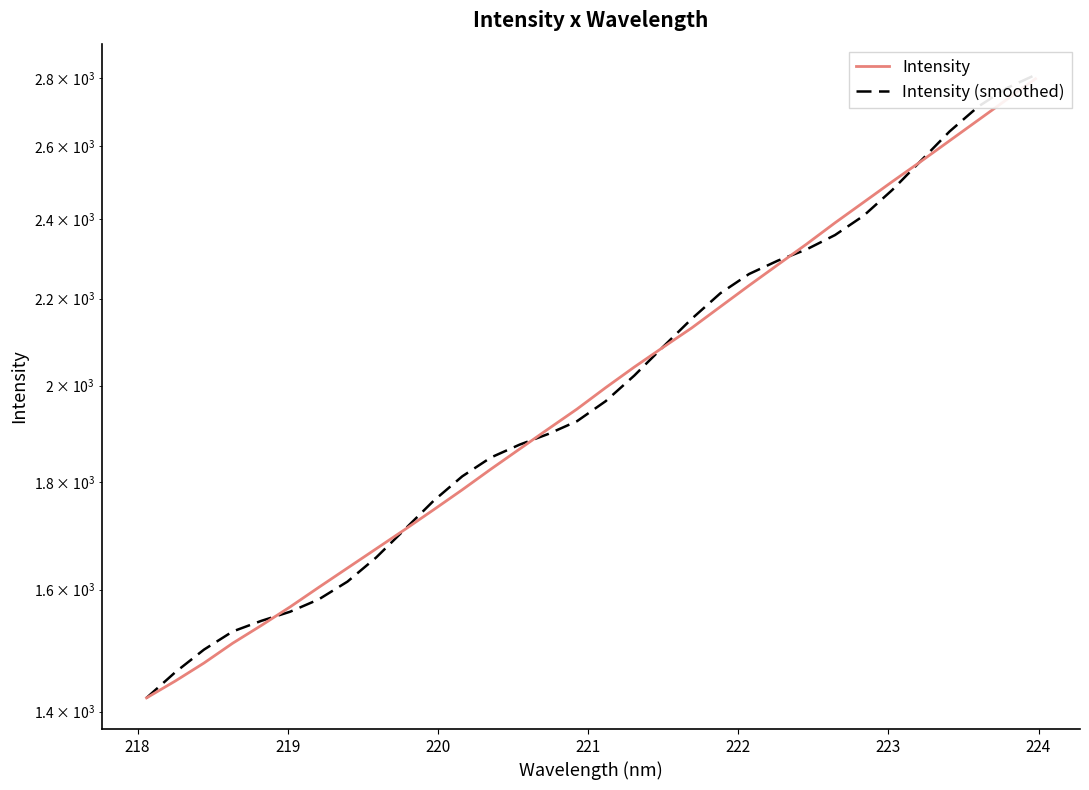

What are all the series names shown in the legend?

Intensity, Intensity (smoothed)